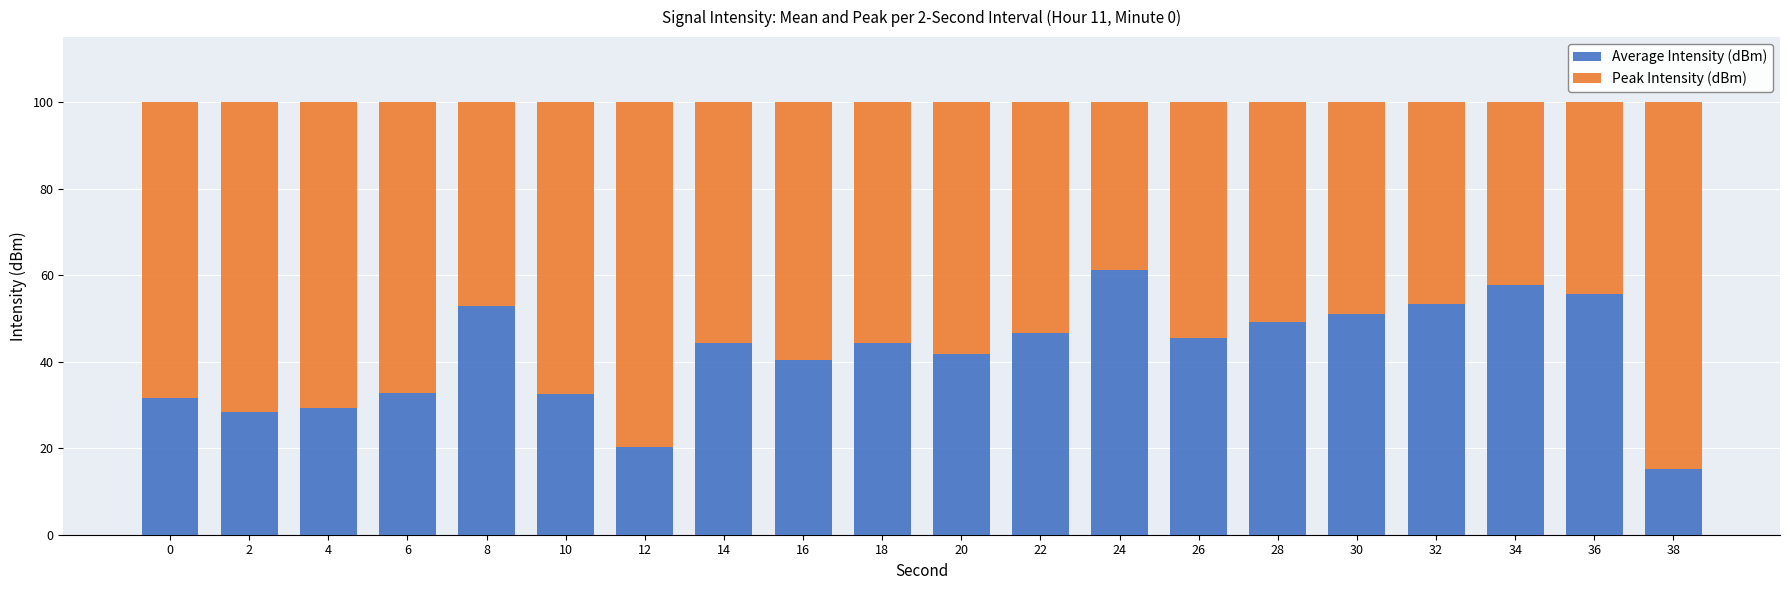

Which category has the highest value in the Average Intensity (dBm) series?

24